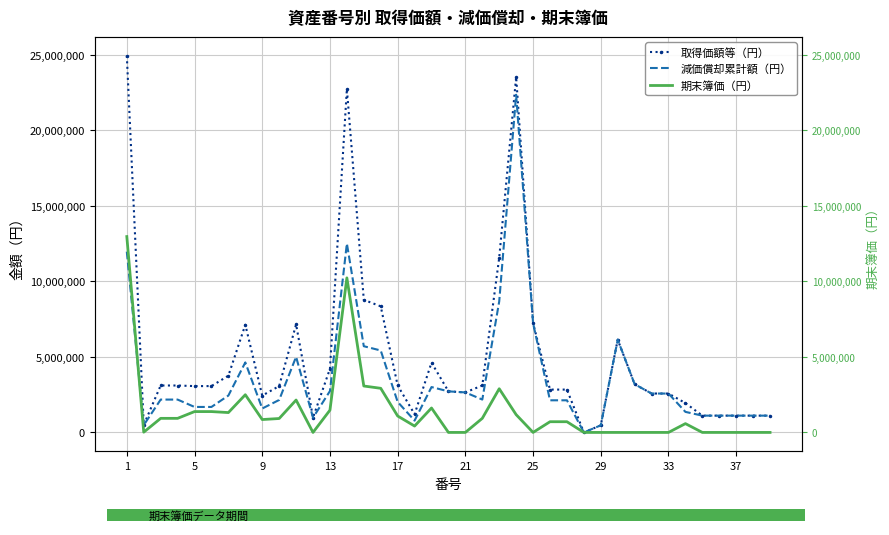

List the series in order of their overall mean, lowest first.

期末簿価（円）, 減価償却累計額（円）, 取得価額等（円）